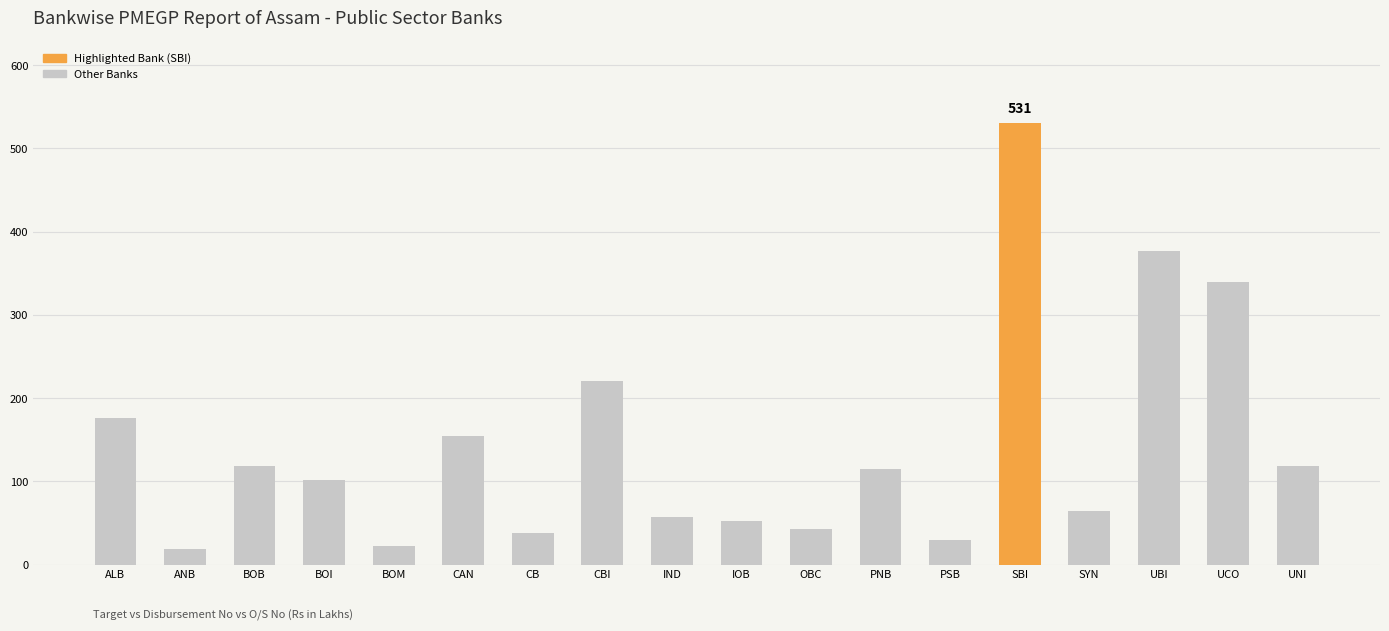

What is the maximum value shown in the chart?

531